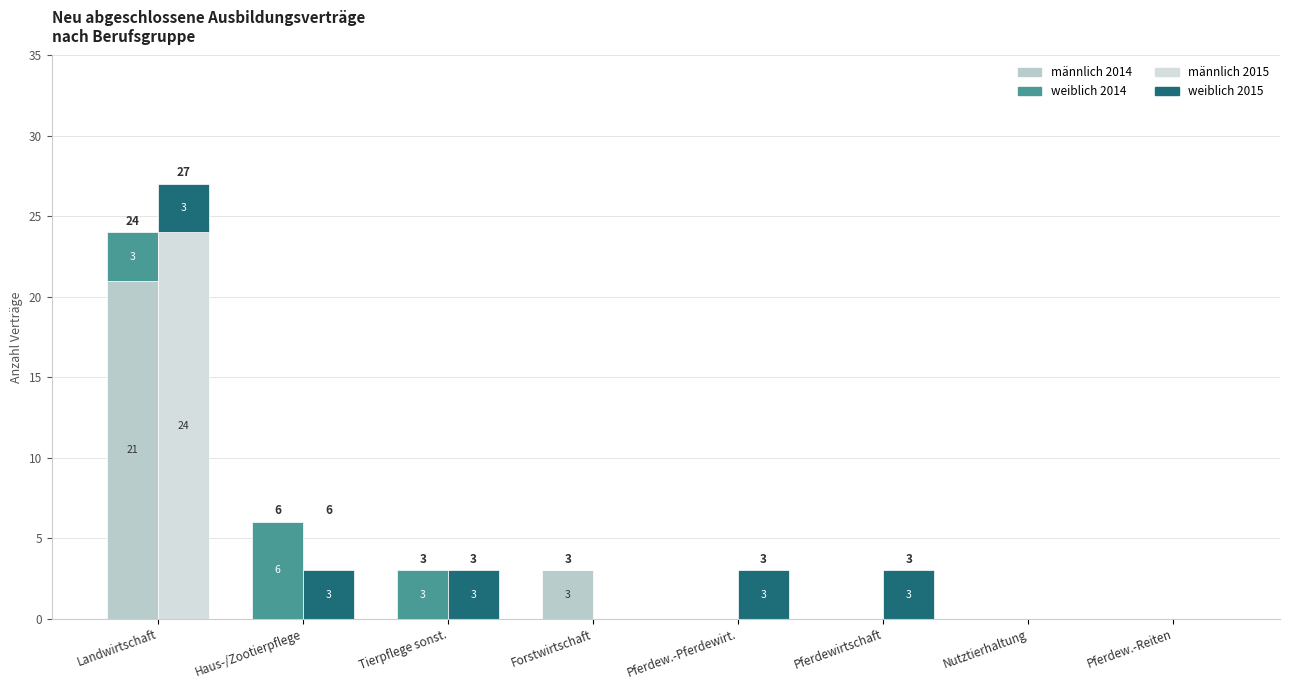

What is the difference between the second highest and second lowest values in the männlich 2014 series?

3